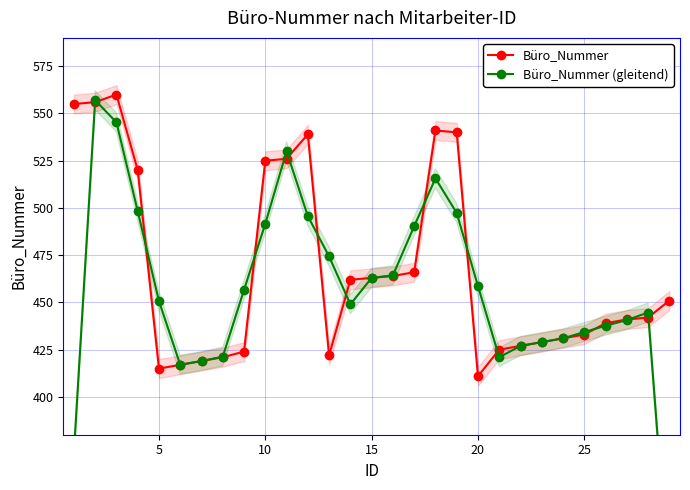

Reading left to right, list all the values displayed in this chart.

Büro_Nummer: 555.0	556.0	560.0	520.0	415.0	417.0	419.0	421.0	424.0	525.0	526.0	539.0	422.0	462.0	463.0	464.0	466.0	541.0	540.0	411.0	425.0	427.0	429.0	431.0	433.0	439.0	441.0	442.0	451.0
Büro_Nummer (gleitend): 370.3	557.0	545.3	498.3	450.7	417.0	419.0	421.3	456.7	491.7	530.0	495.7	474.3	449.0	463.0	464.3	490.3	515.7	497.3	458.7	421.0	427.0	429.0	431.0	434.3	437.7	440.7	444.7	297.7